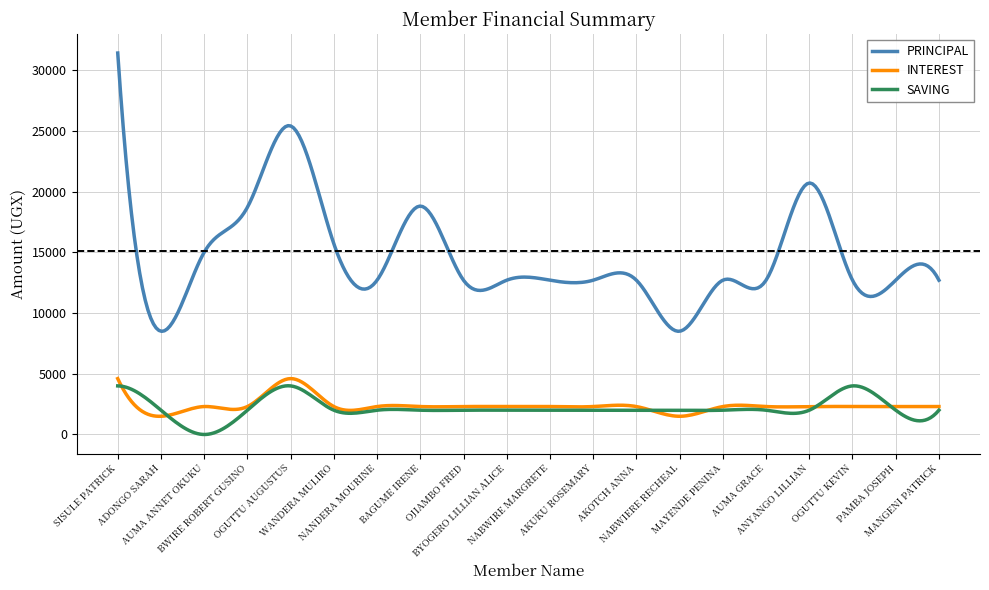

What is the difference between the maximum and minimum values in the PRINCIPAL series?

22907.4